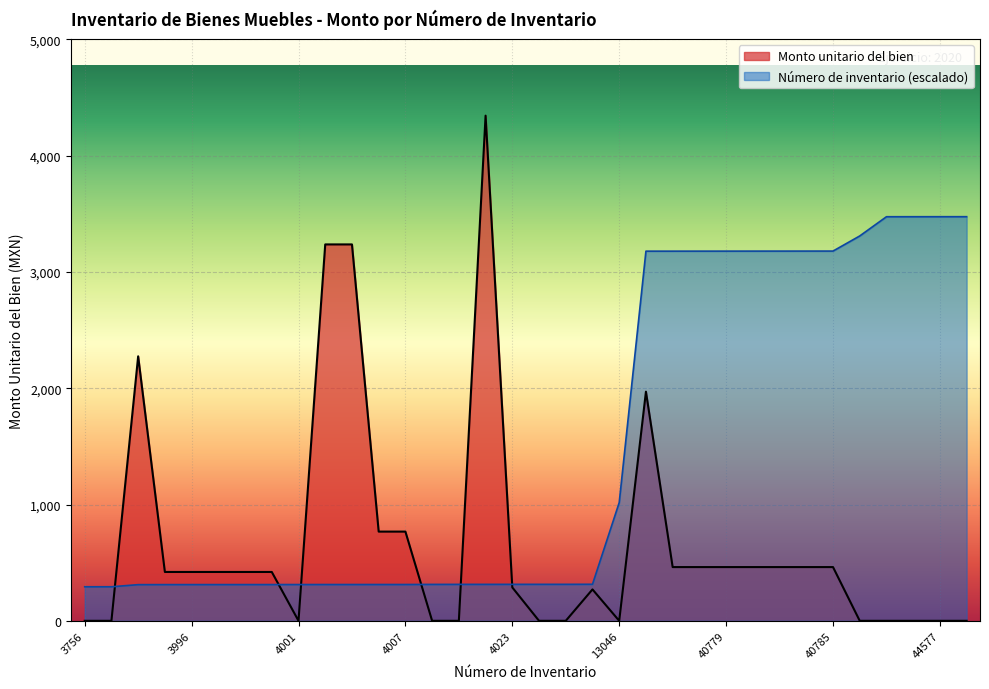

At which category does the chart reach its peak across all series?

4022